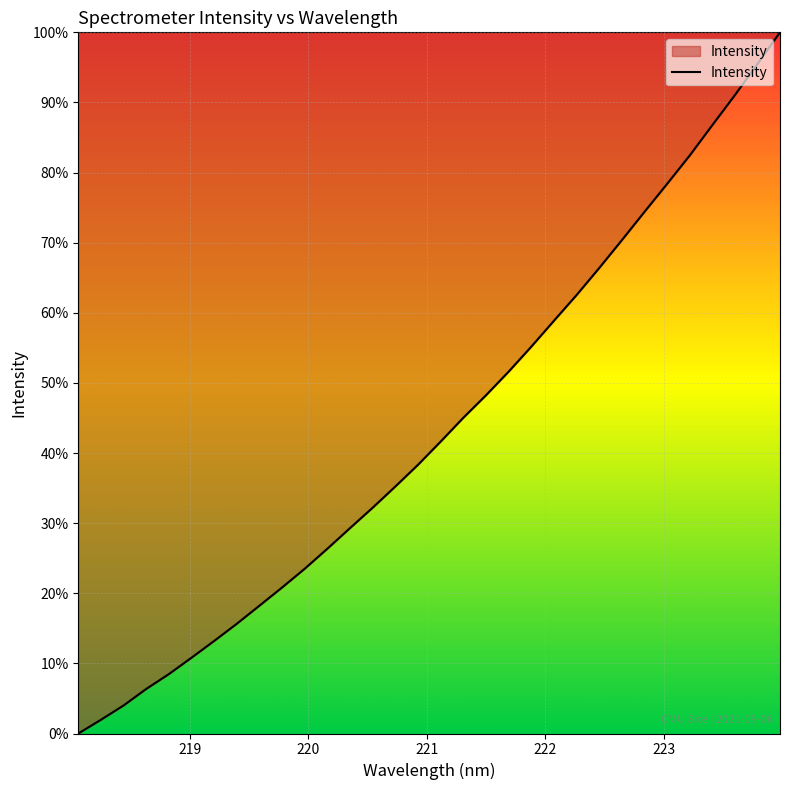

How many lines are shown in the chart?

1